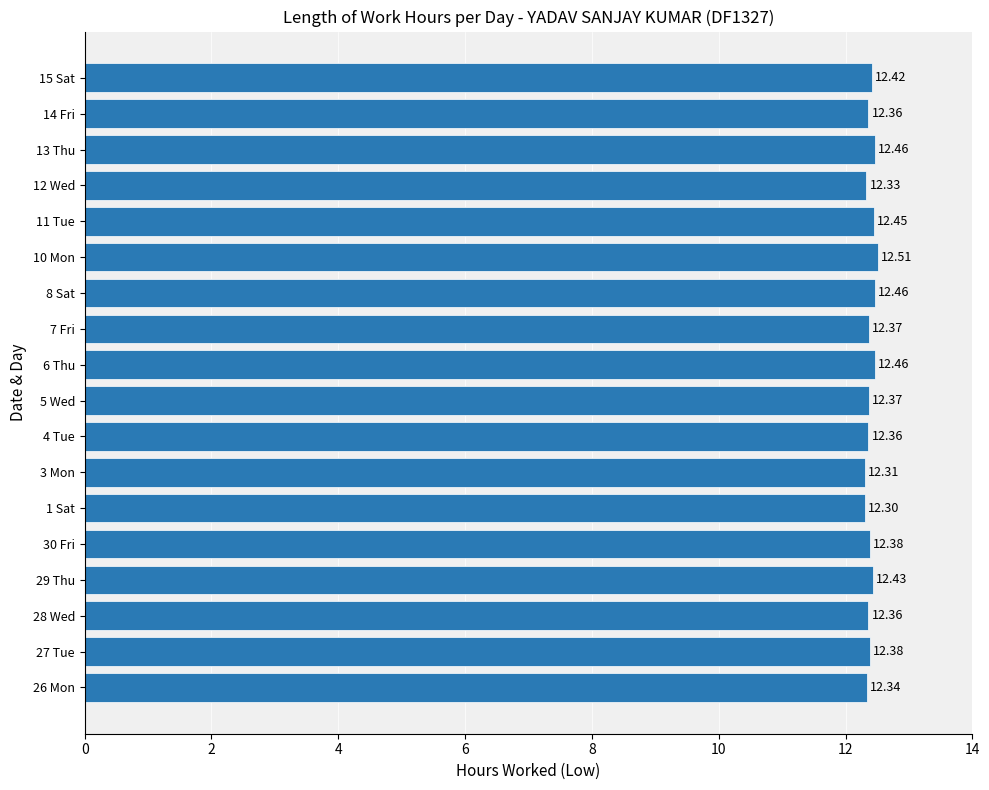

Which category has the highest value across all series?

10 Mon